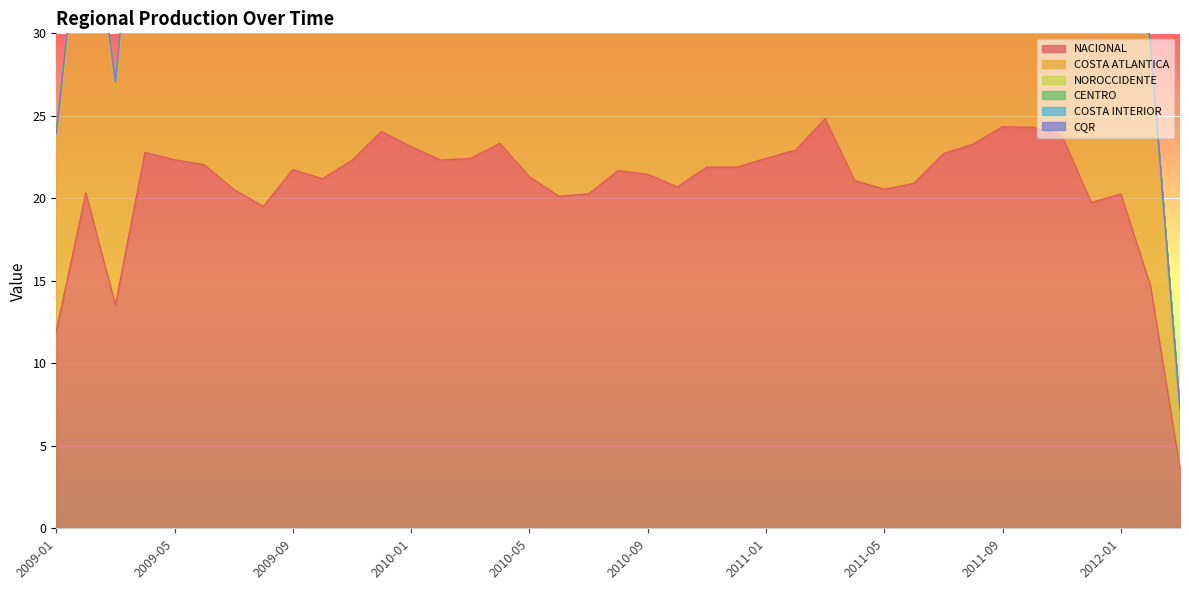

Between 2009-10 and 2011-04, which series saw the biggest shift?

COSTA ATLANTICA